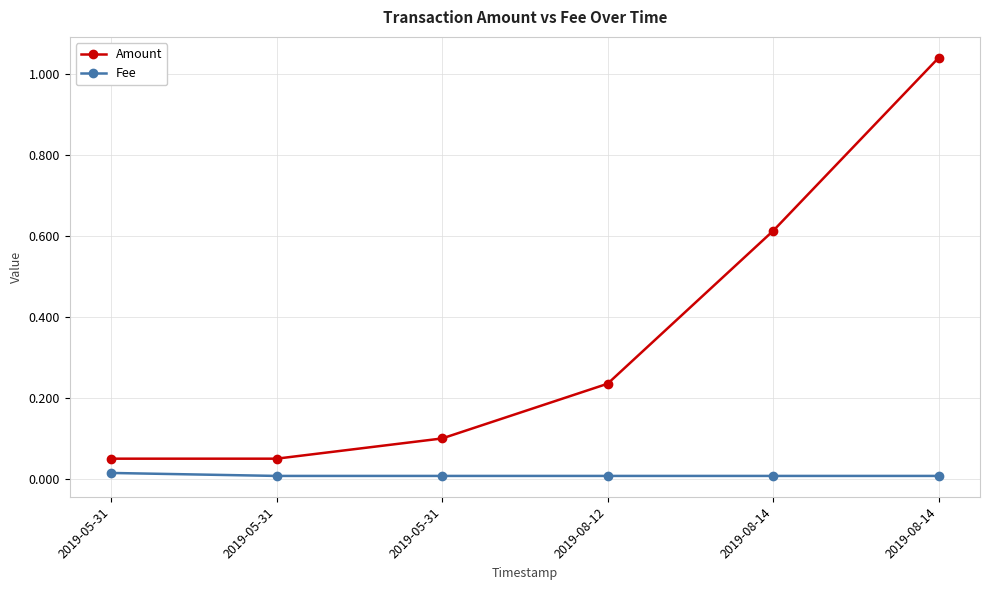

What is the difference between the maximum and minimum values in the Amount series?

1.0